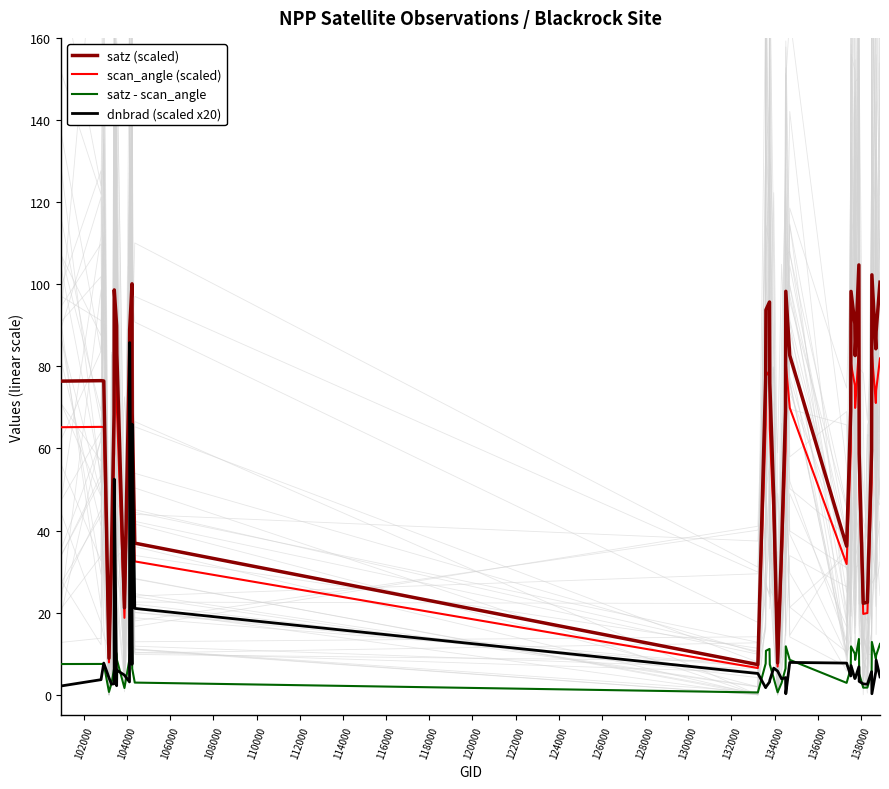

True or false: satz (scaled) and satz - scan_angle intersect in this chart.

False